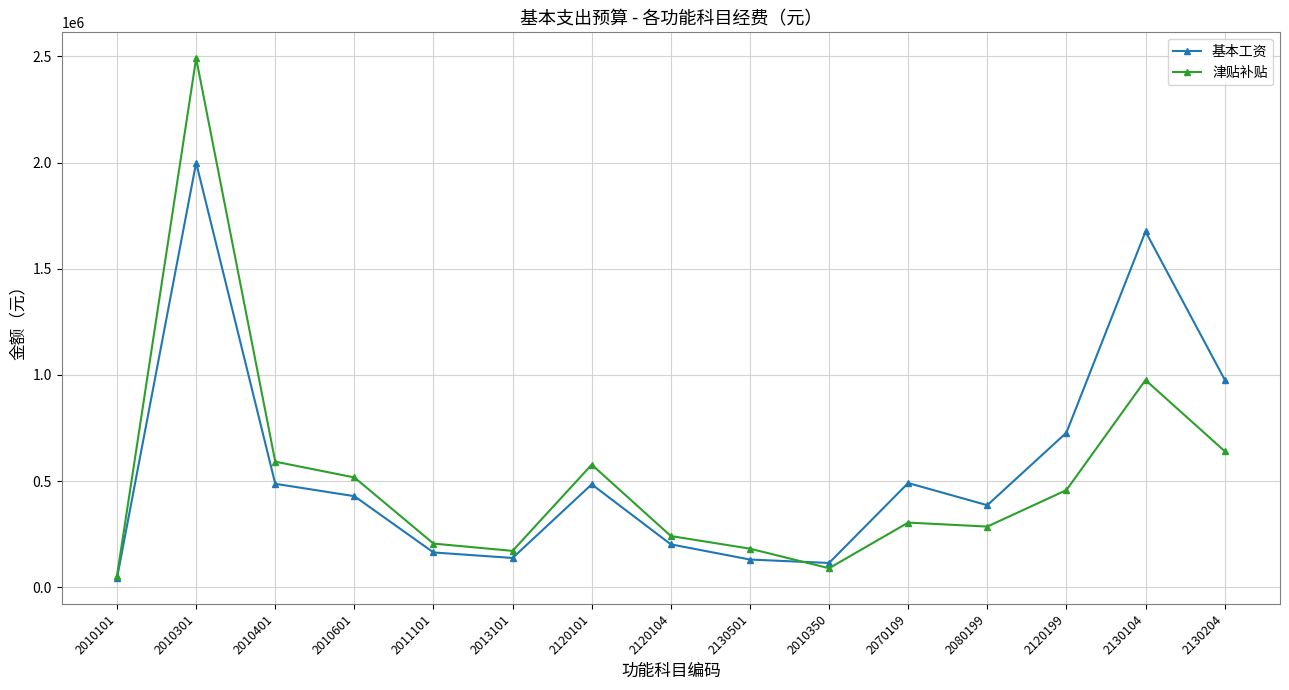

How many data points does each series have?

15